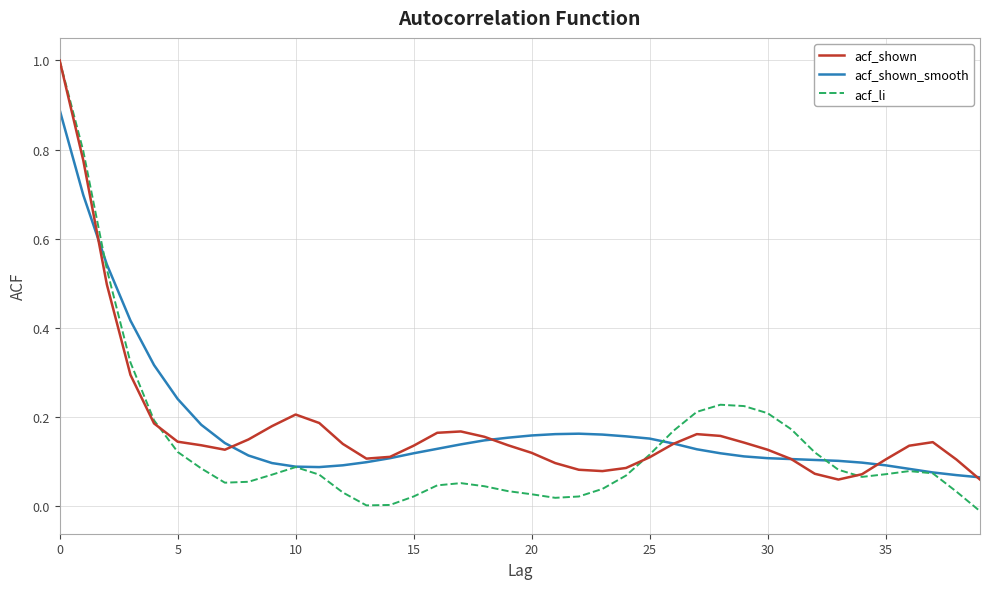

Which series has the widest spread of values?

acf_li